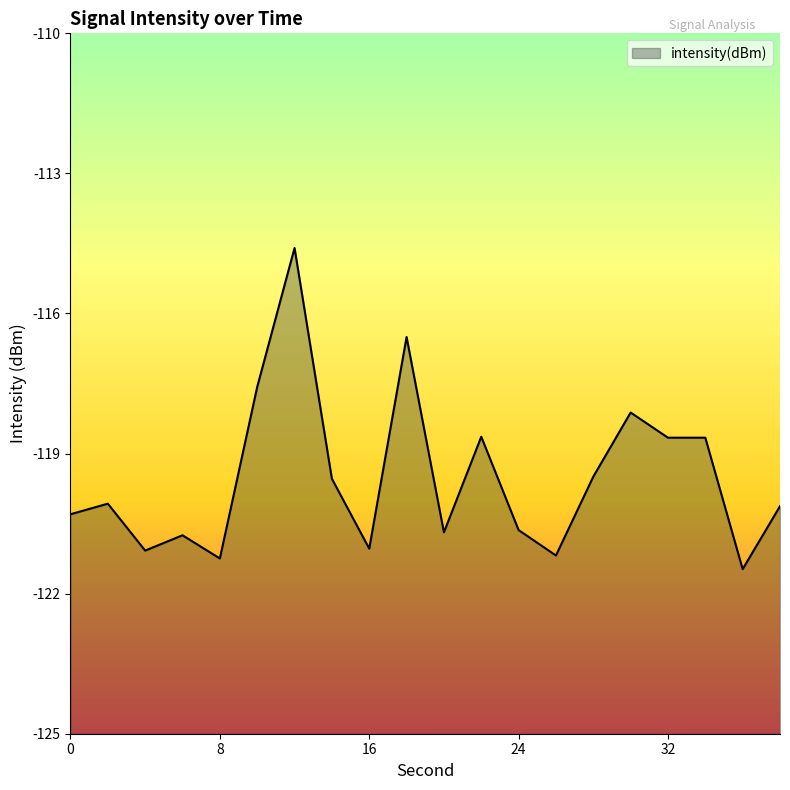

What is the change in value from 28 to 38?

-0.6